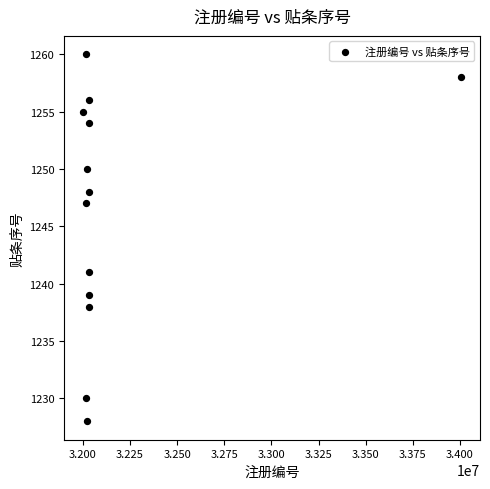

What is the range of X values (max minus min)?

2004527